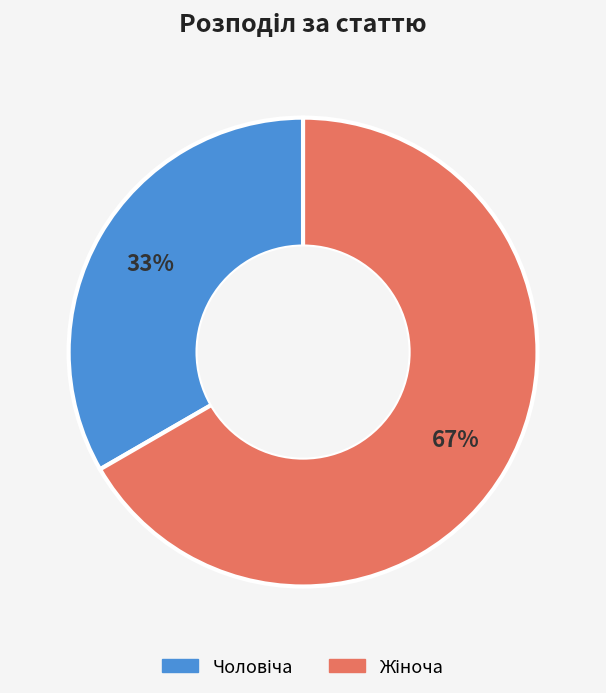

Is there any slice that represents more than half of the pie?

Yes